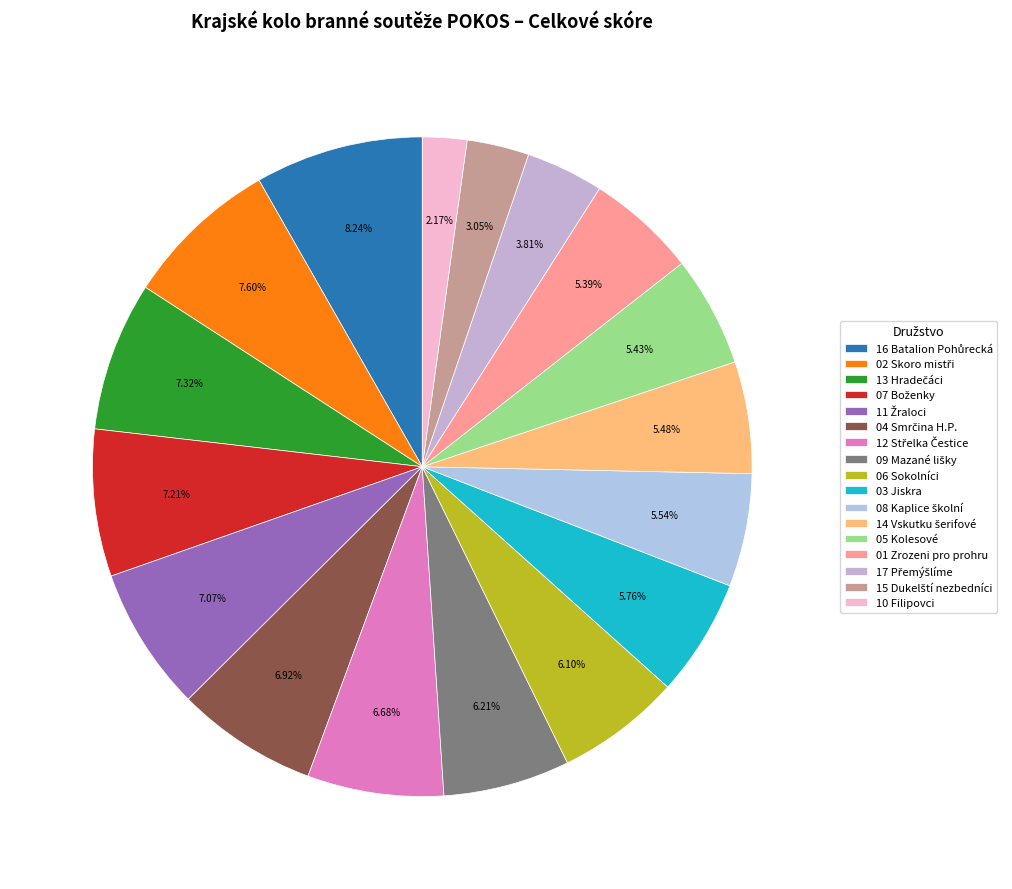

What percentage is the 06 Sokolníci slice, to the nearest percent?

6%